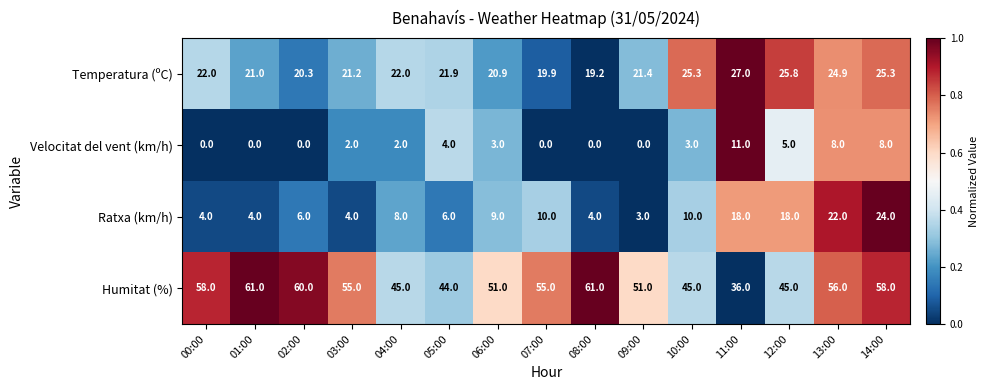

Rank the series by their maximum value, from lowest to highest.

Velocitat del vent (km/h), Ratxa (km/h), Temperatura (ºC), Humitat (%)